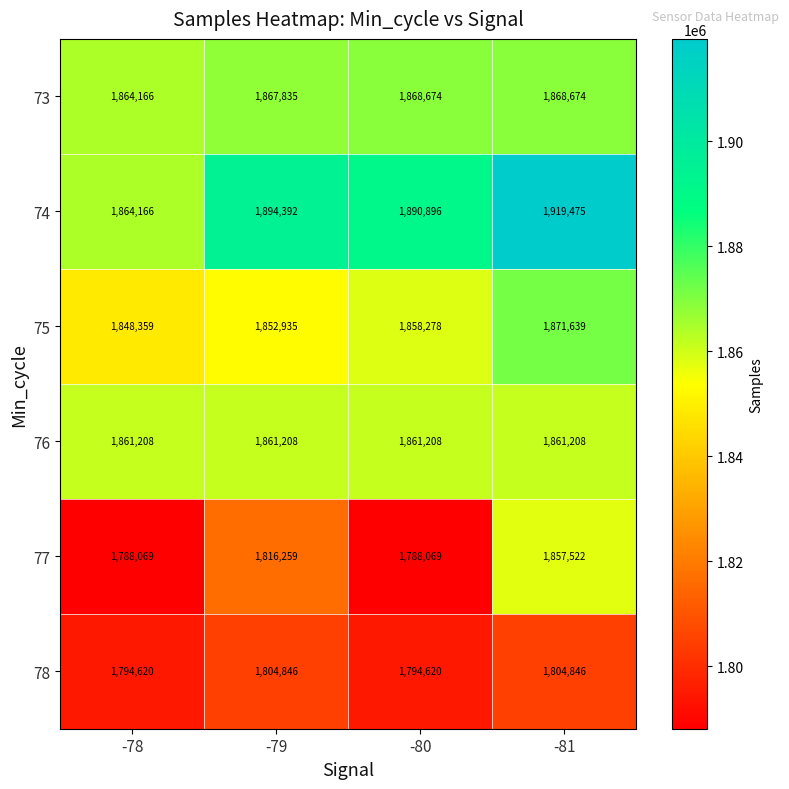

Which series has the largest total across all categories?

74